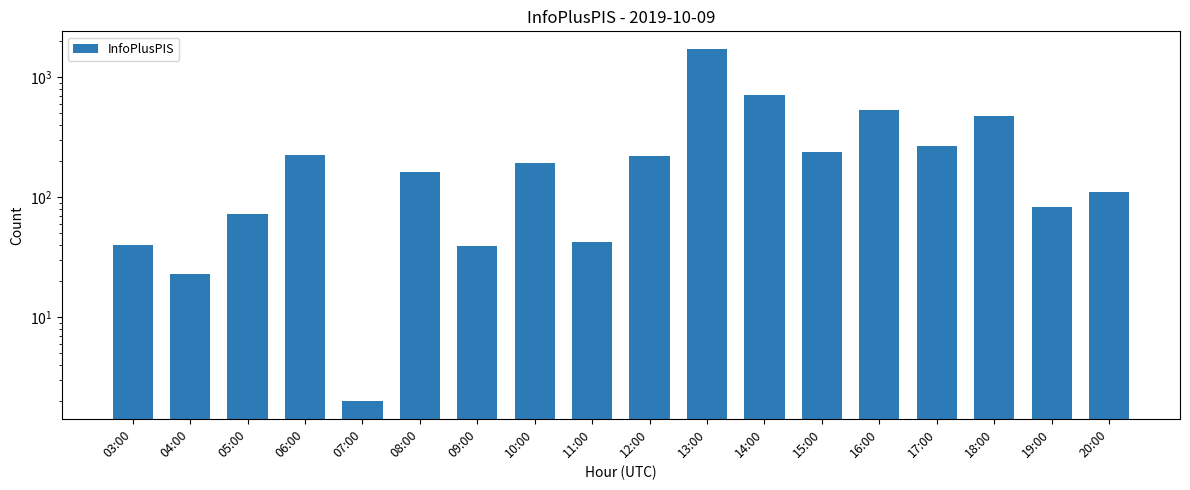

Where is the data nearest to the value 859?

14:00